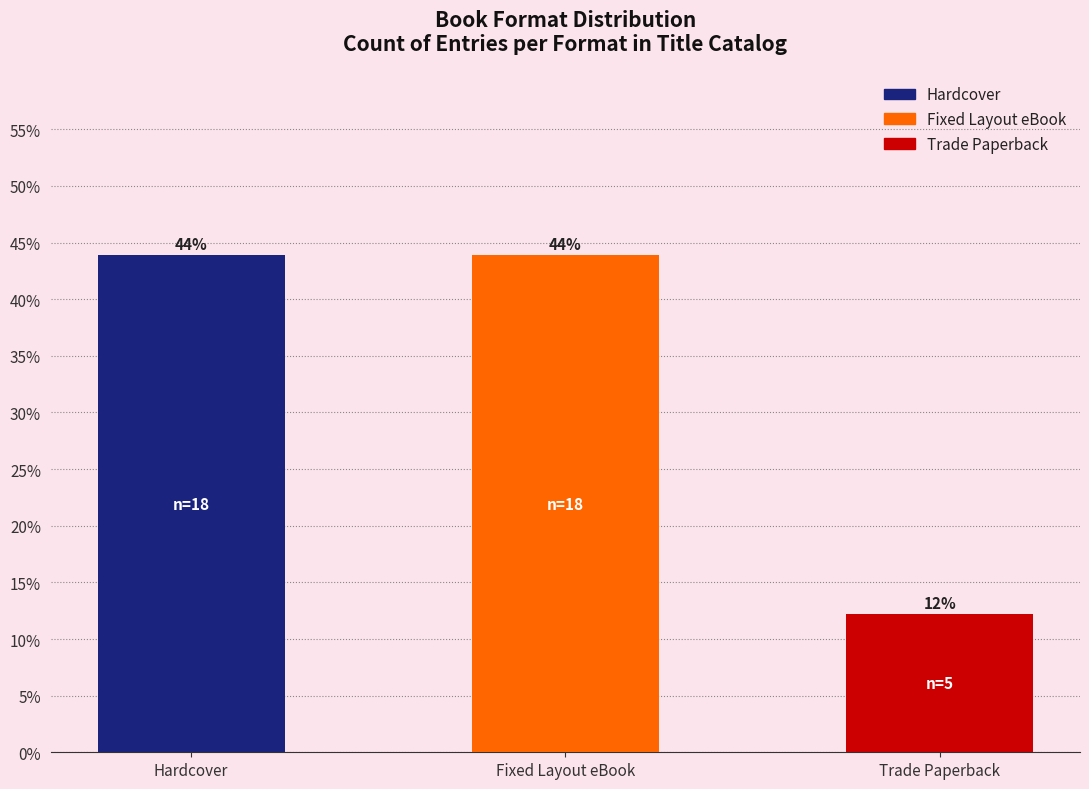

Are the bars horizontal?

No